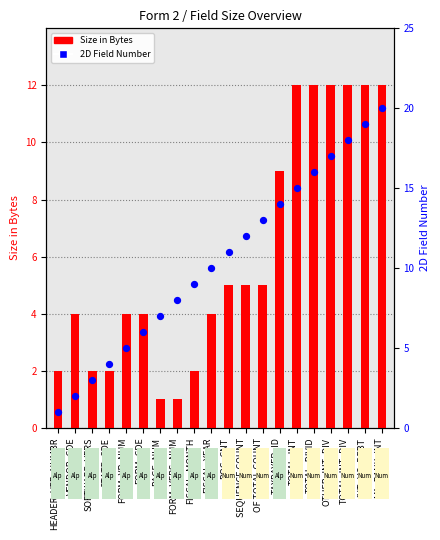

Which series has the largest Y range (max minus min)?

2D Field Number